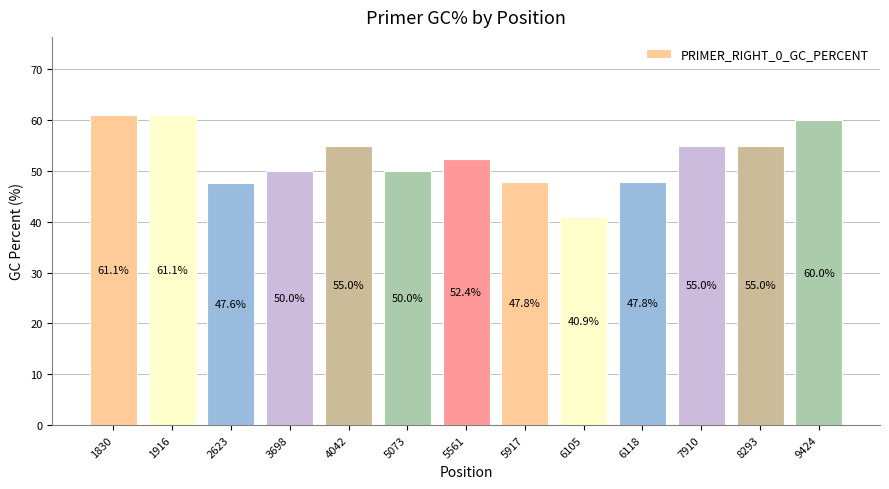

Is it true that the value at 2623 is 80.6?

False